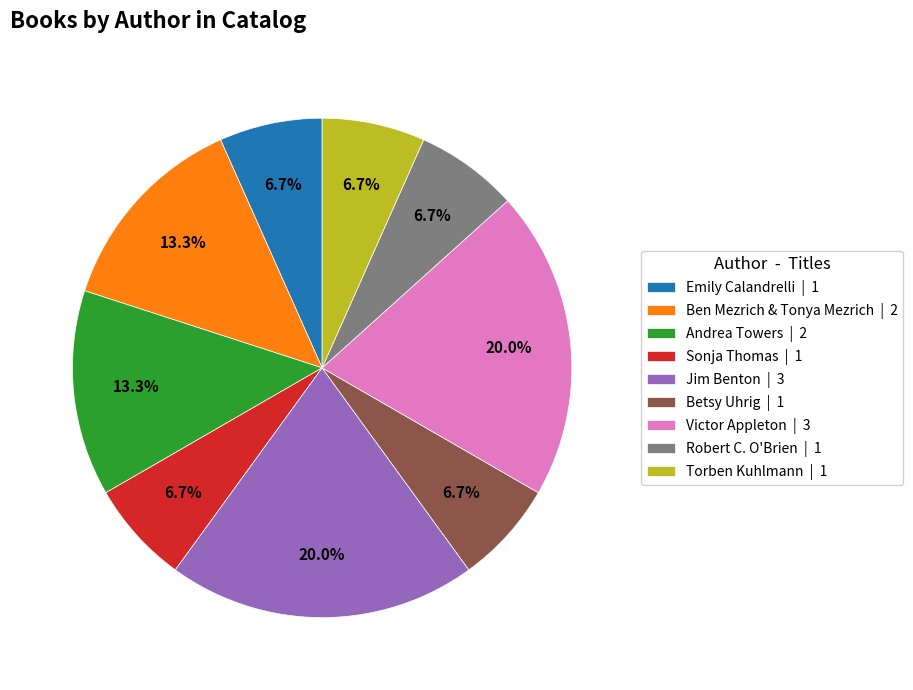

Does any single category account for the majority?

No